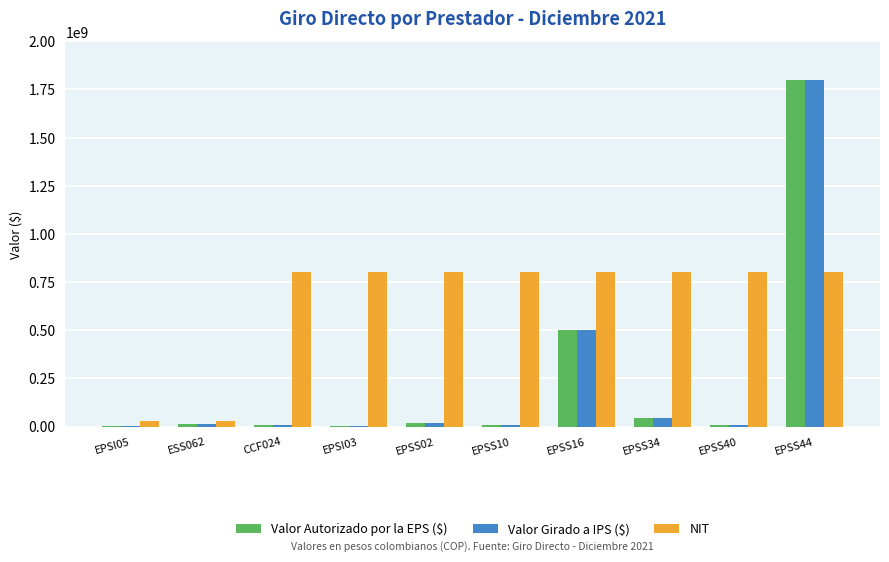

What is the difference between the Valor Girado a IPS ($) values at EPSI03 and EPSS44?

1797730171